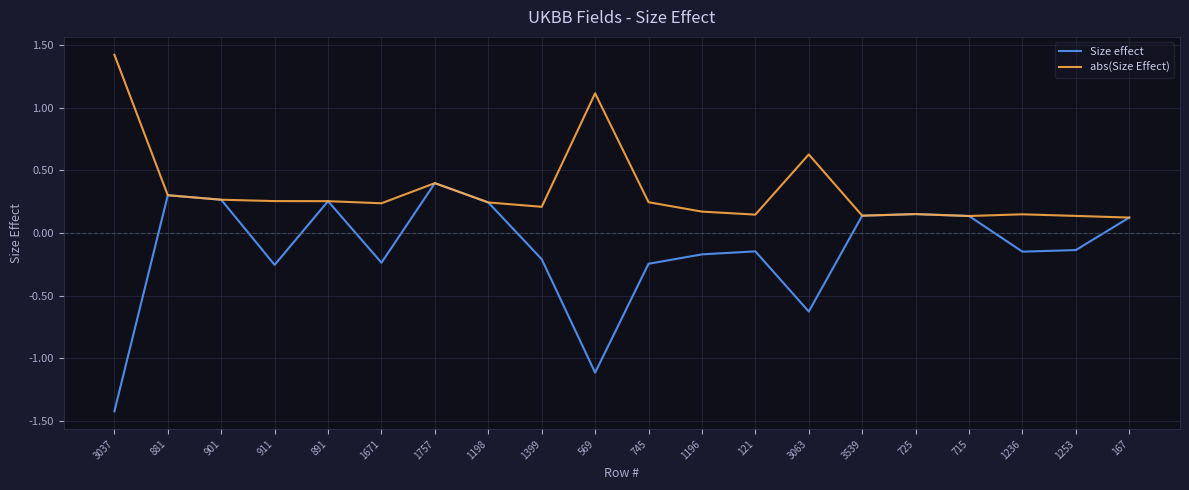

Does the chart have visible grid lines?

Yes